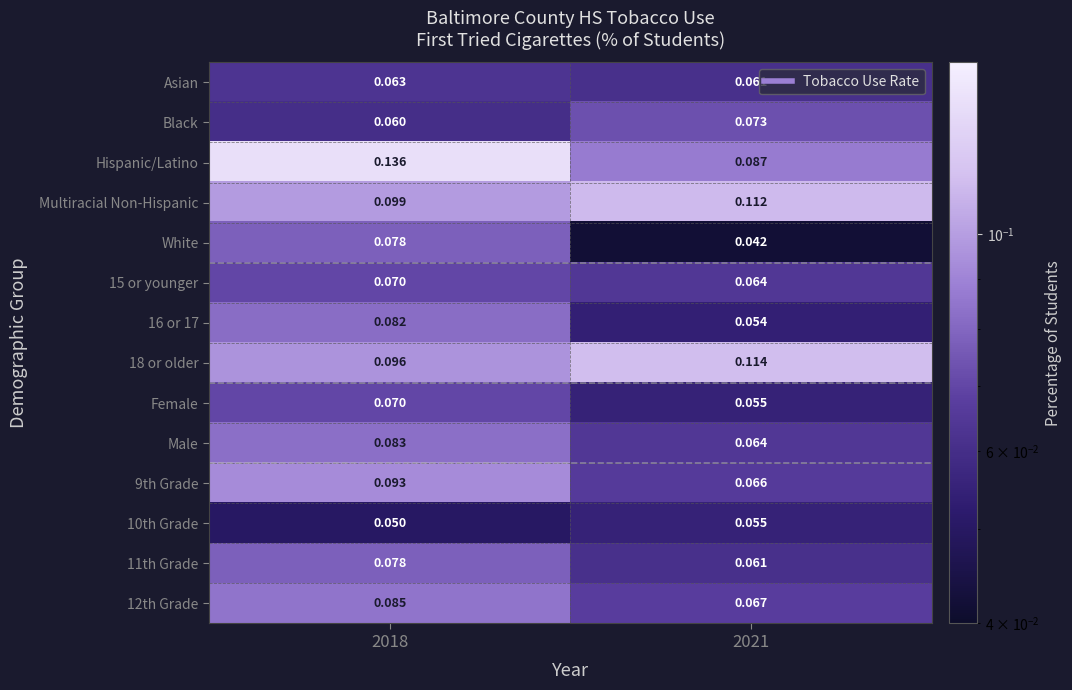

Which series changed the most between 2018 and 2021?

Hispanic/Latino